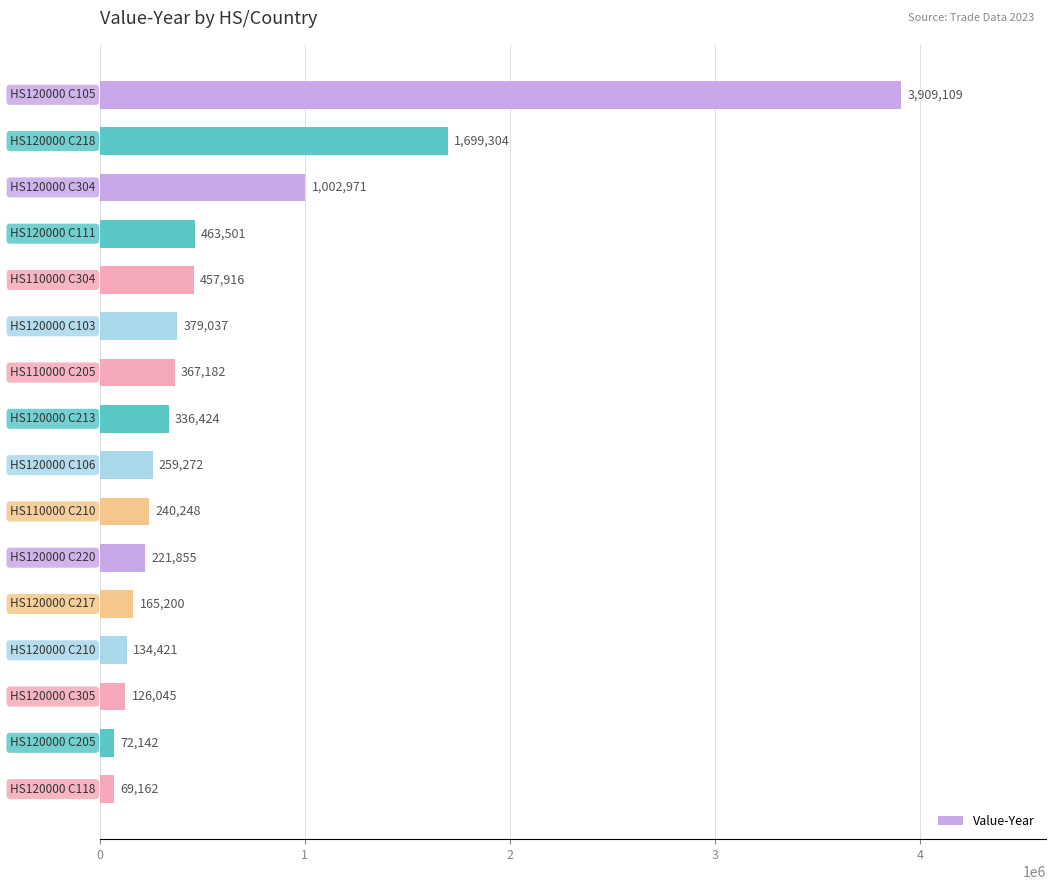

Reading top to bottom, extract all data points from this chart.

3909109	1699304	1002971	463501	457916	379037	367182	336424	259272	240248	221855	165200	134421	126045	72142	69162